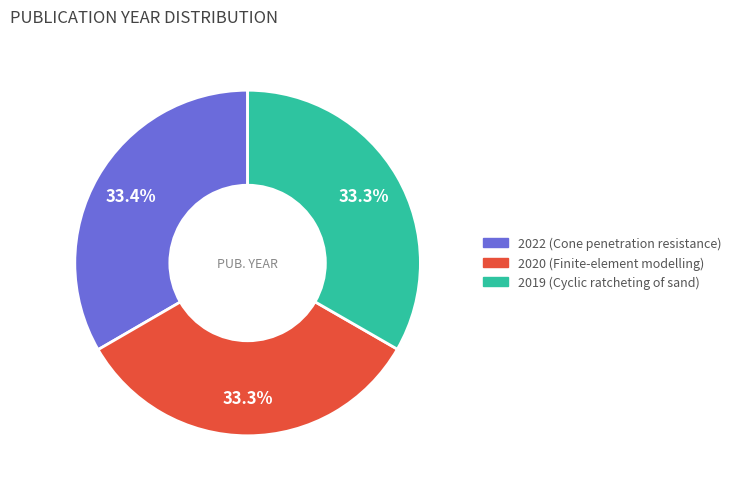

Is it true that 2020 (Finite-element modelling) is 45% of the pie?

False